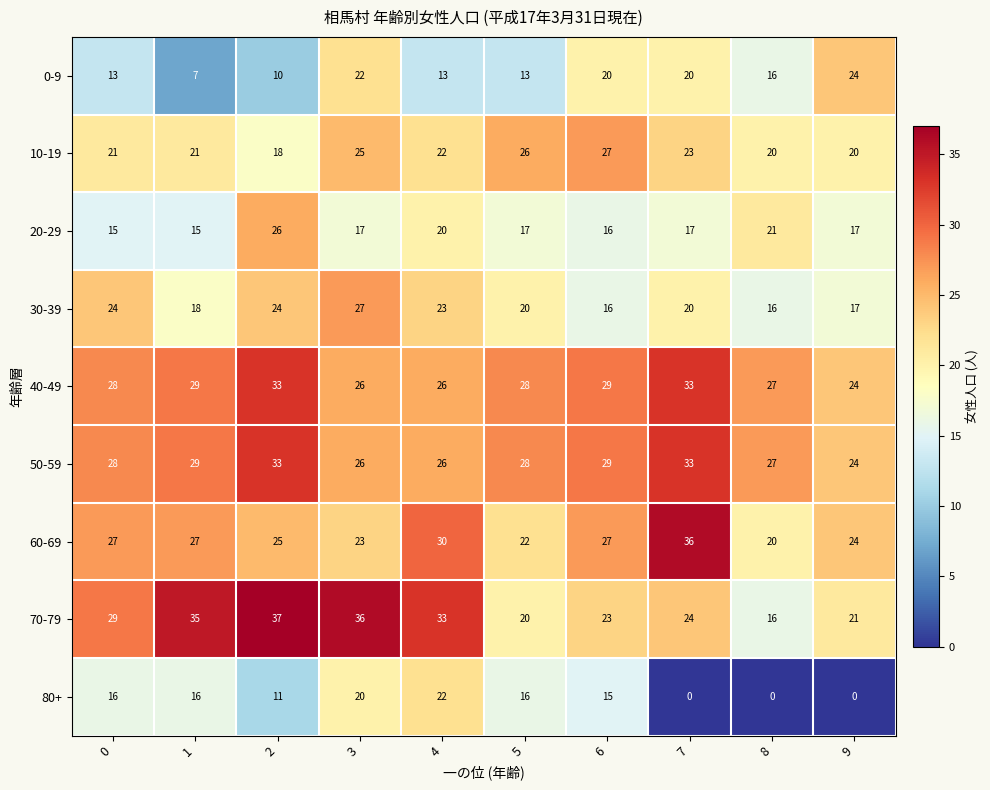

What is the difference between the maximum and second lowest values in the 40-49 series?

7